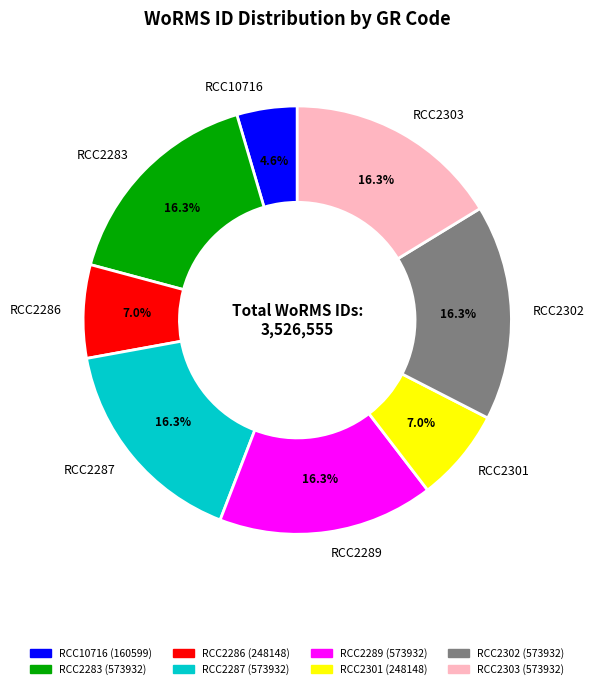

What is the smallest slice in the pie chart?

RCC10716